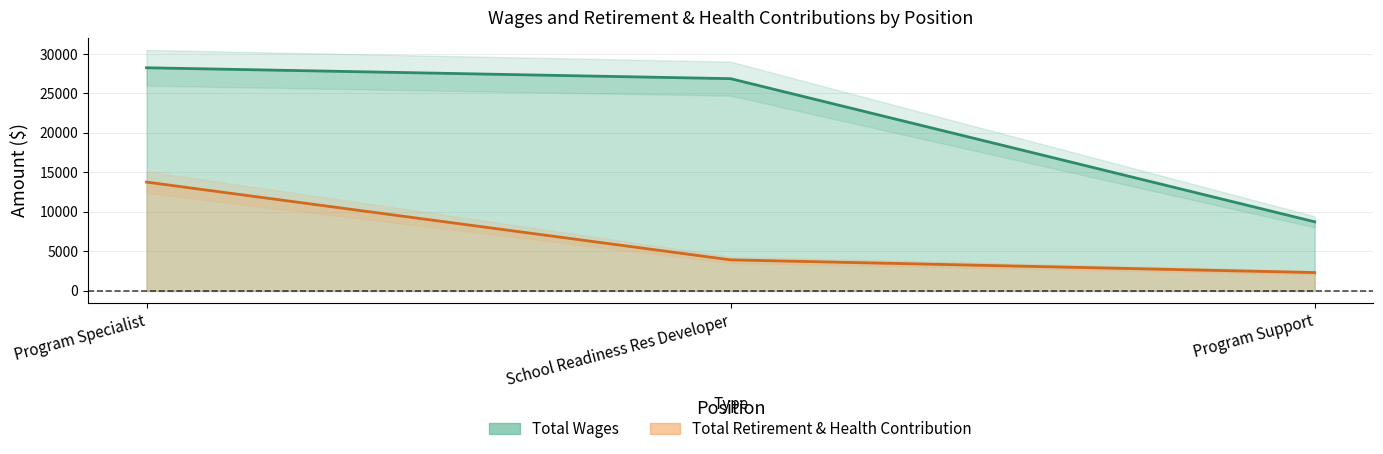

The Total Wages series shows 28255 at Program Specialist. True or false?

True